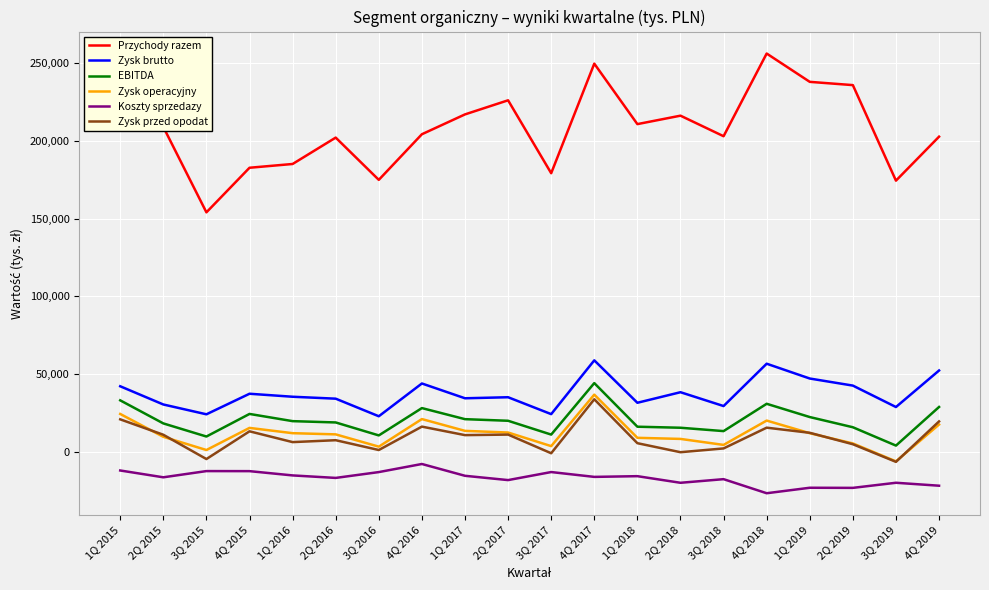

Is it true that Zysk operacyjny equals 9796 at 2Q 2015?

True